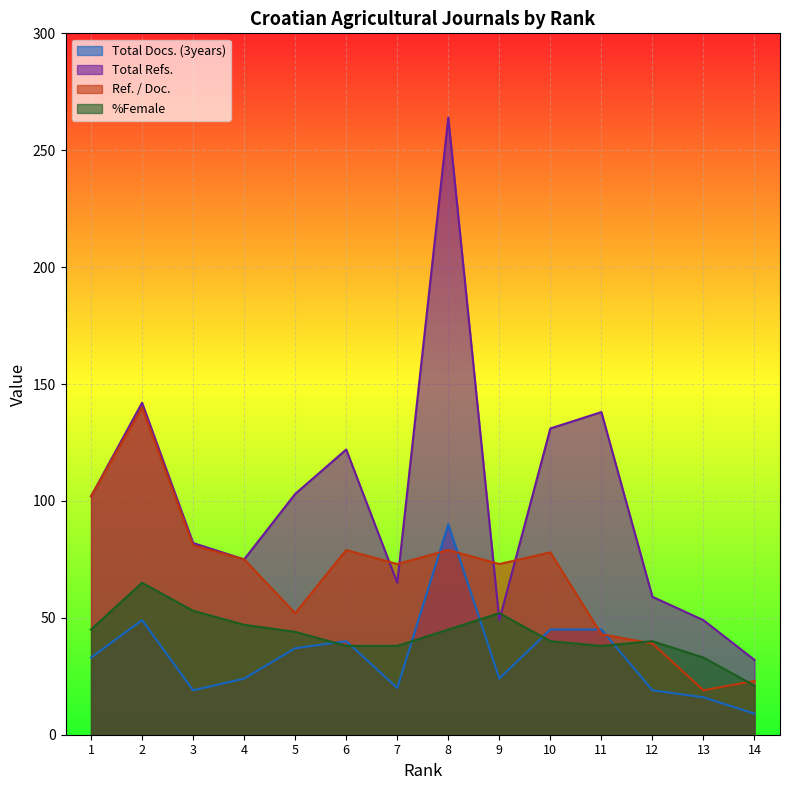

At which category is the sum across all series the highest?

8